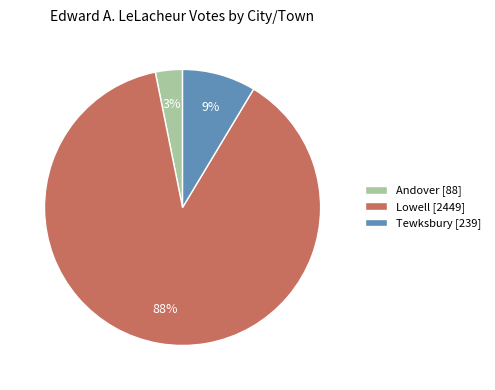

True or false: Andover accounts for 17% of the total.

False